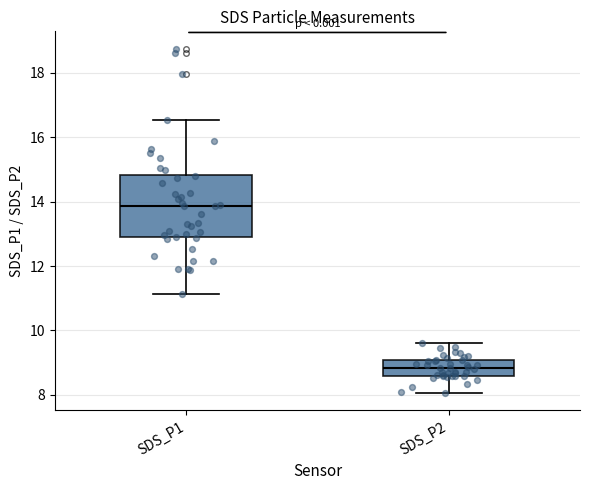

Where is the upper edge of the box for SDS_P1 on the y-axis? The values are not printed on the chart, so give them approximately, as read against the axis.

14.8